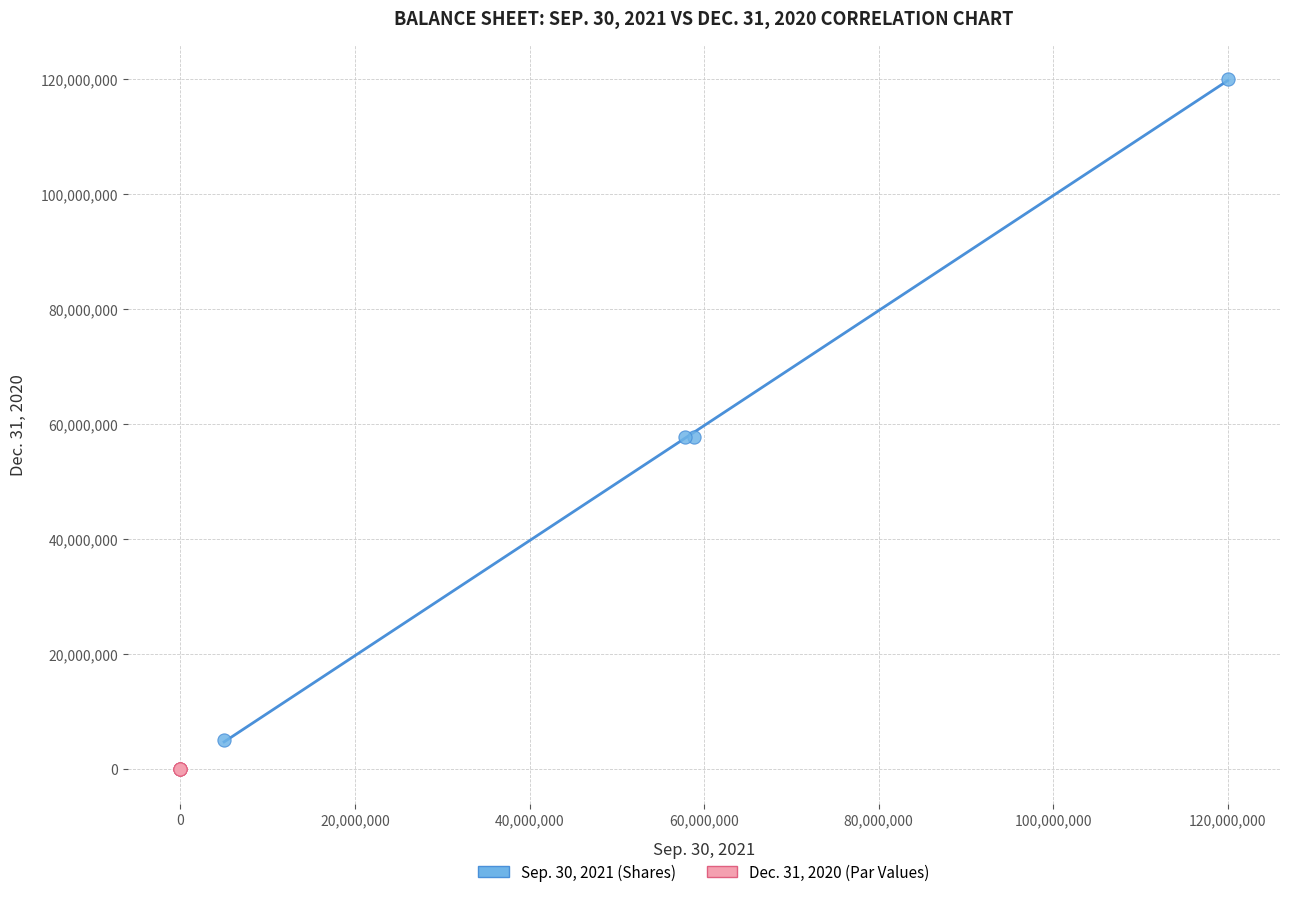

Which series has the widest spread of Y values?

Sep. 30, 2021 (Shares)